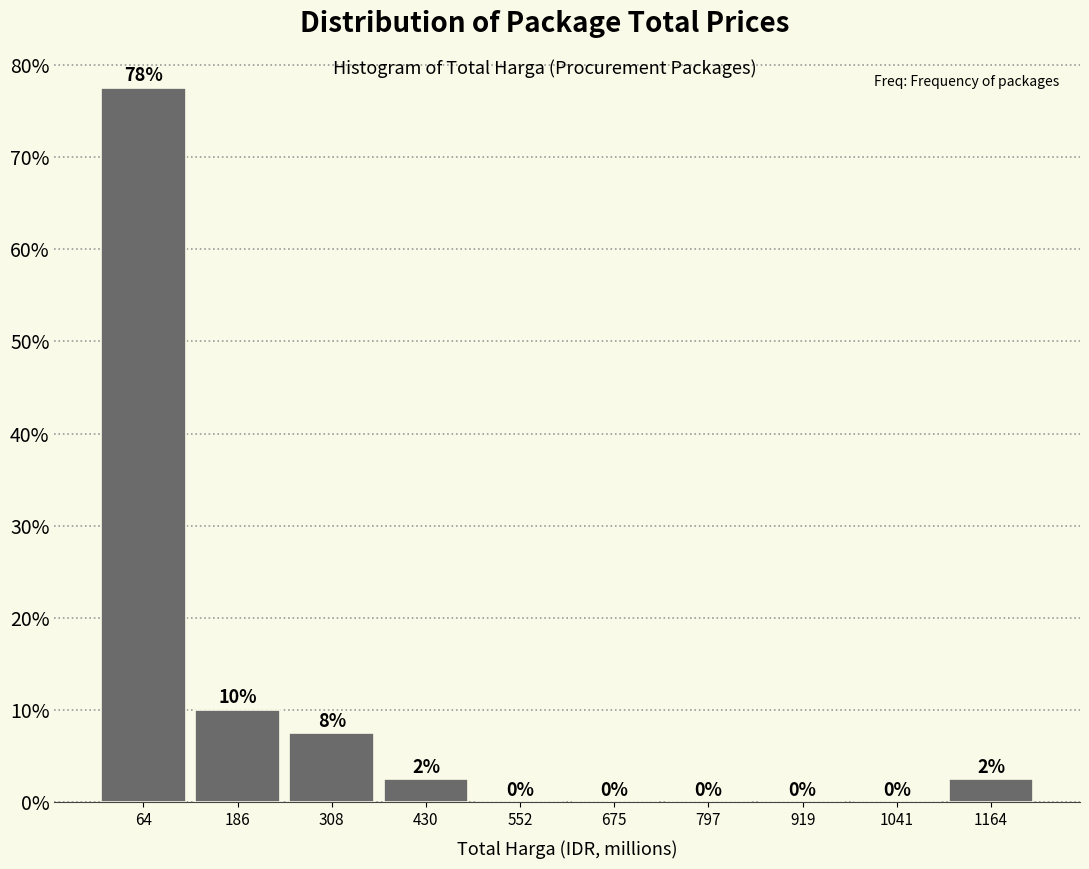

Which range on the x-axis has the tallest bar?

0 to 120